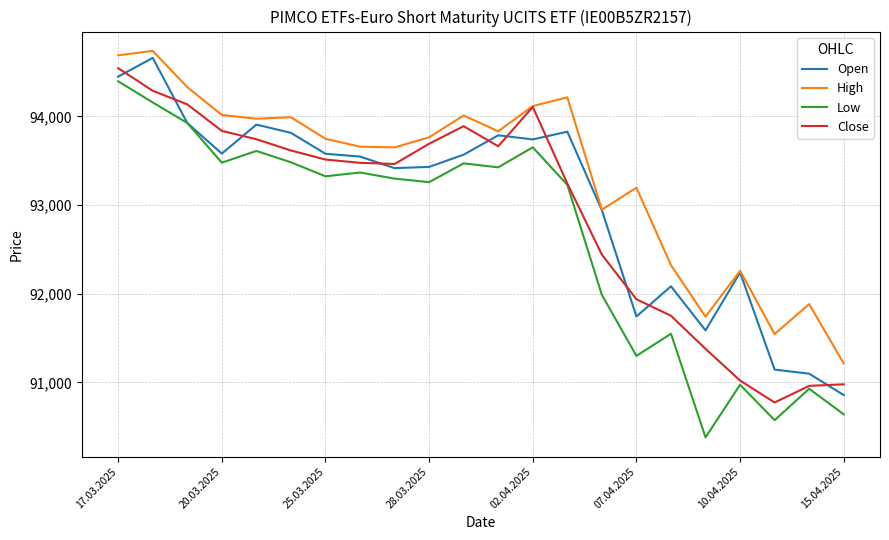

What is the minimum value for High?

91214